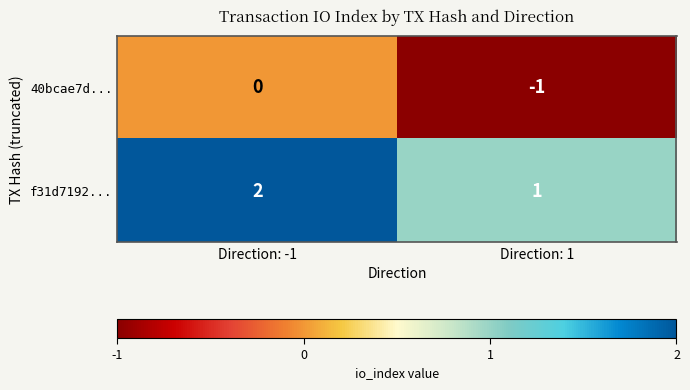

True or false: 40bcae7d... has a value of -1 at Direction: 1.

True